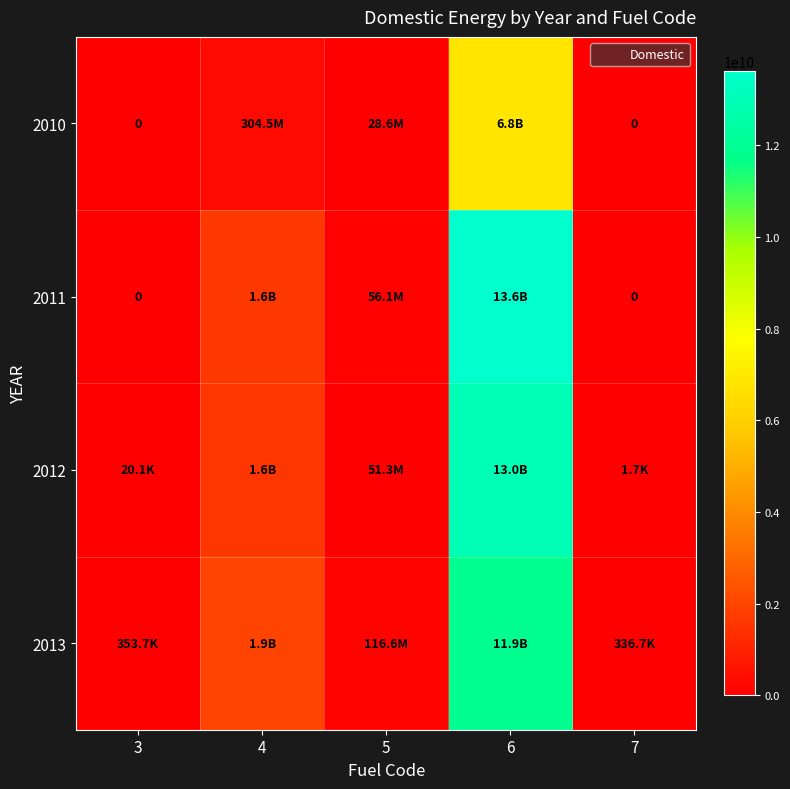

Which series changed the most between 5 and 7?

2013